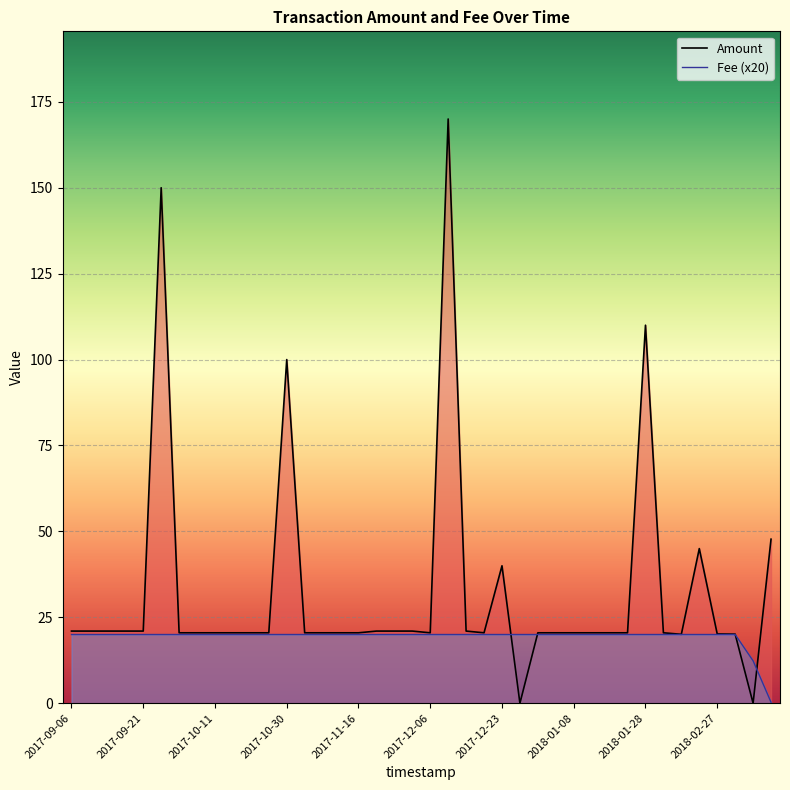

What is the greatest value displayed?

170.0